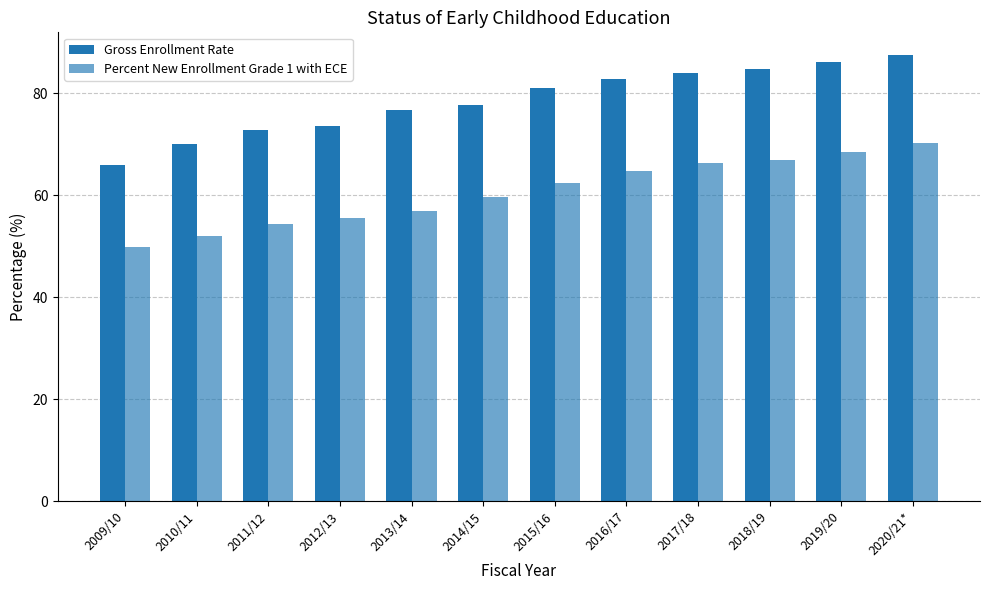

How many bars are there in each group?

2